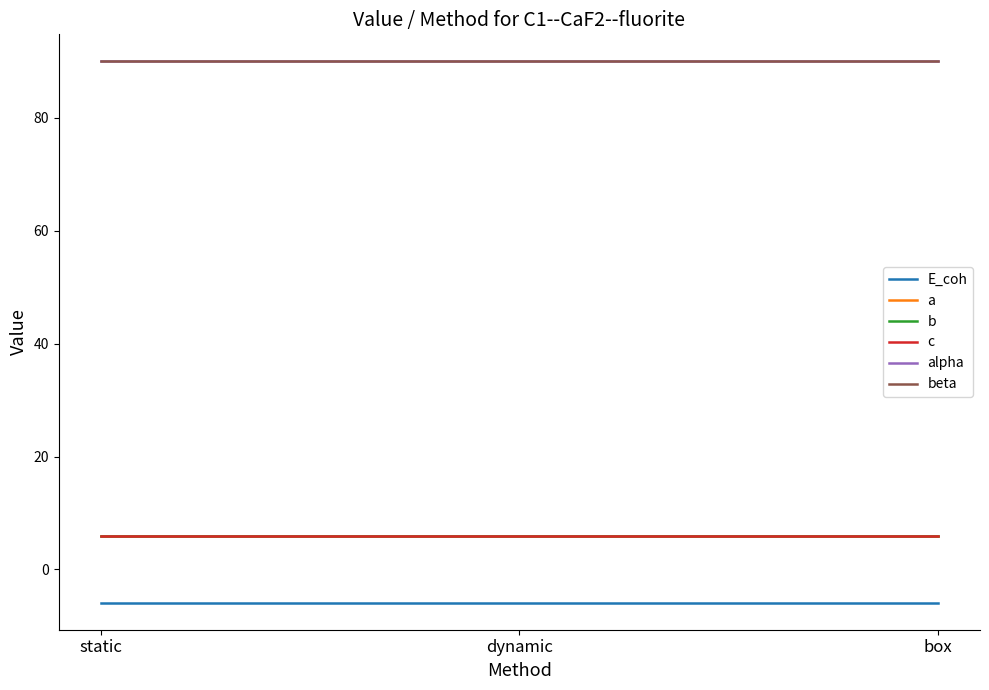

Is this an area chart (filled region under the line)?

No